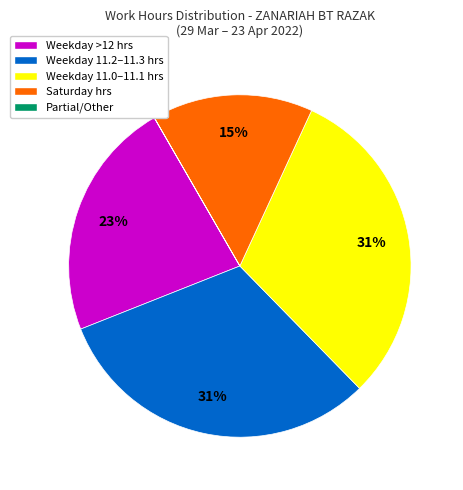

What percentage is the Weekday 11.0–11.1 hrs slice, to the nearest percent?

31%